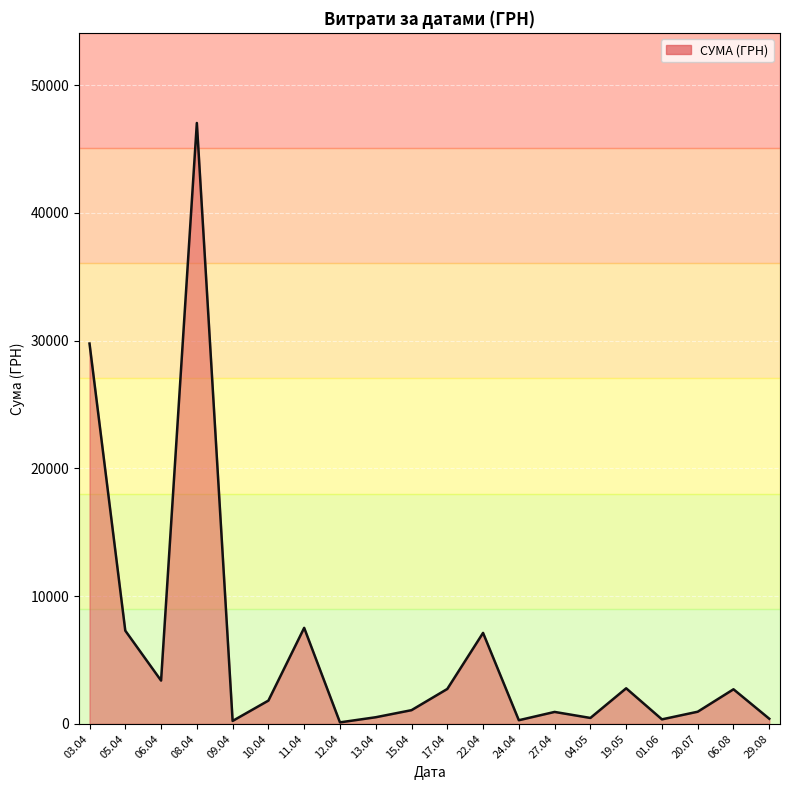

What is the maximum value shown in the chart?

47034.1